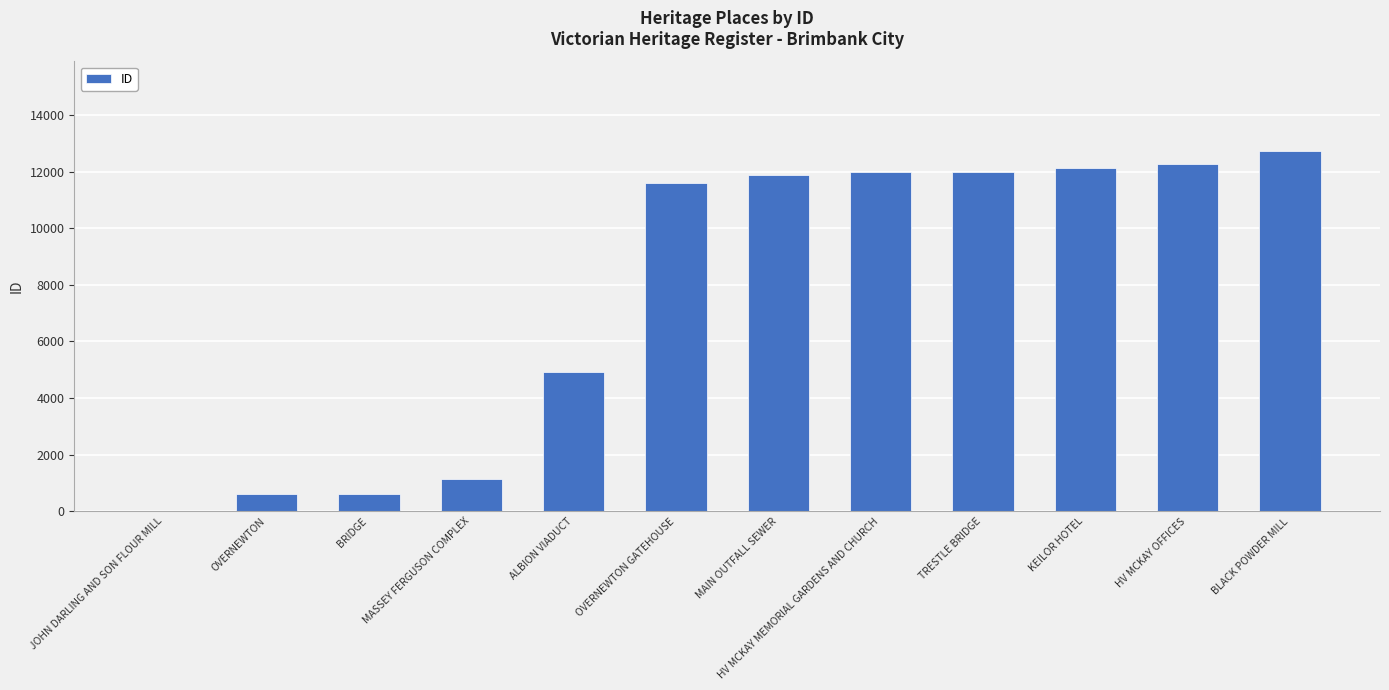

What is the sum of the values at JOHN DARLING AND SON FLOUR MILL and MAIN OUTFALL SEWER?

11884